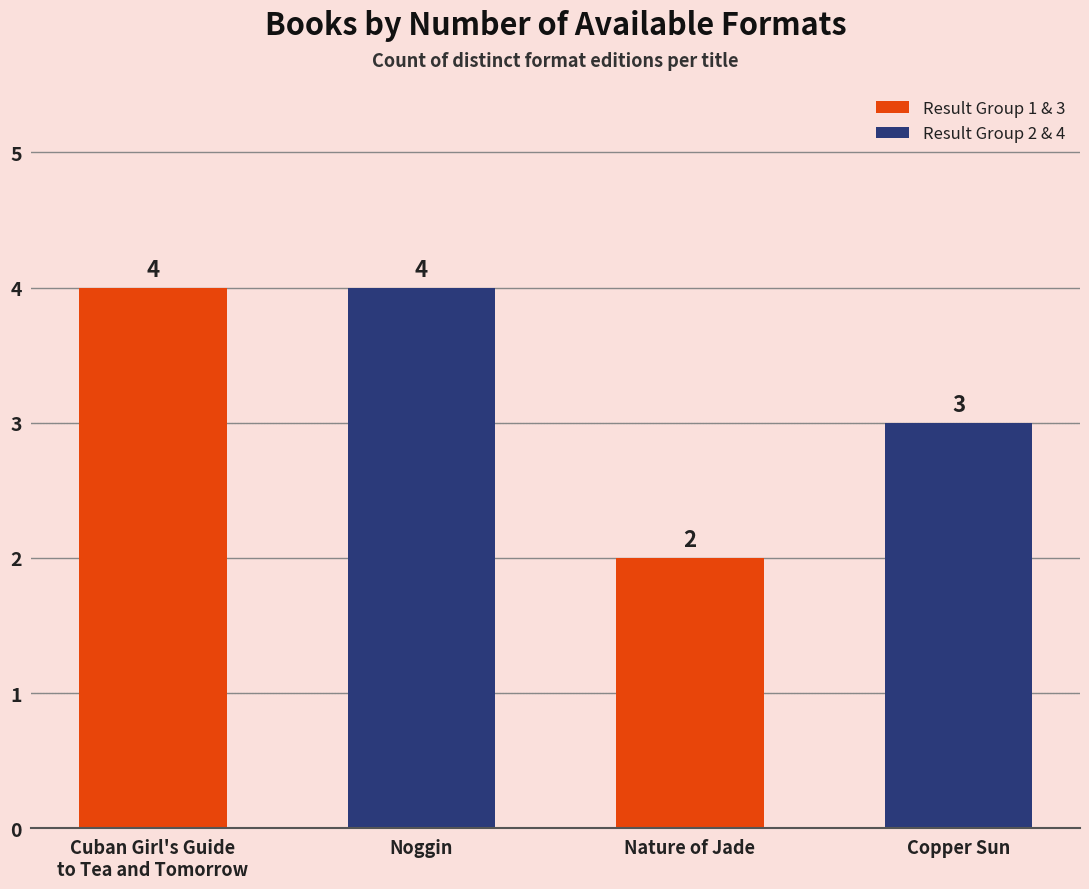

What is the smallest value displayed?

2